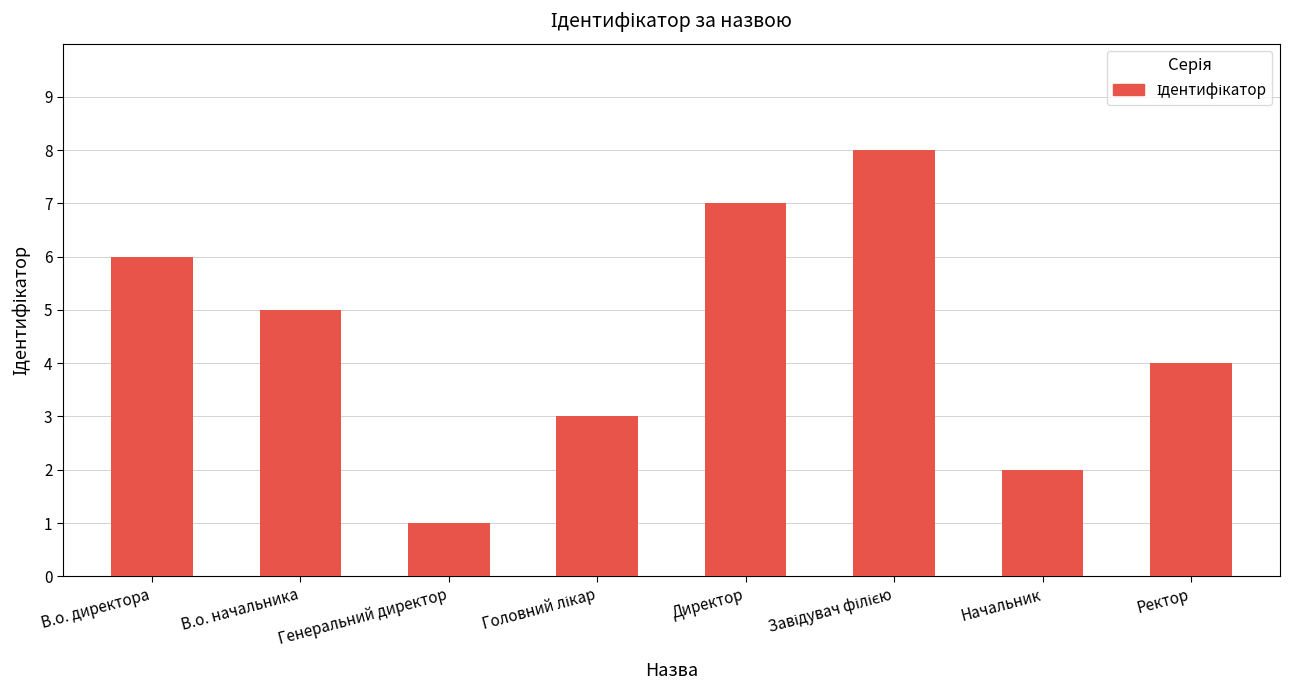

How many data points are less than 5?

4